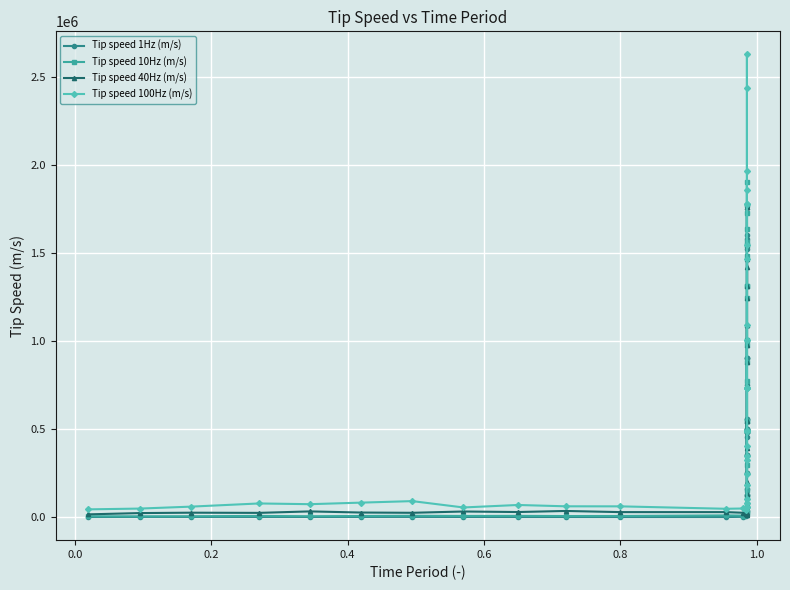

What is the maximum value shown in the chart?

2626909.7